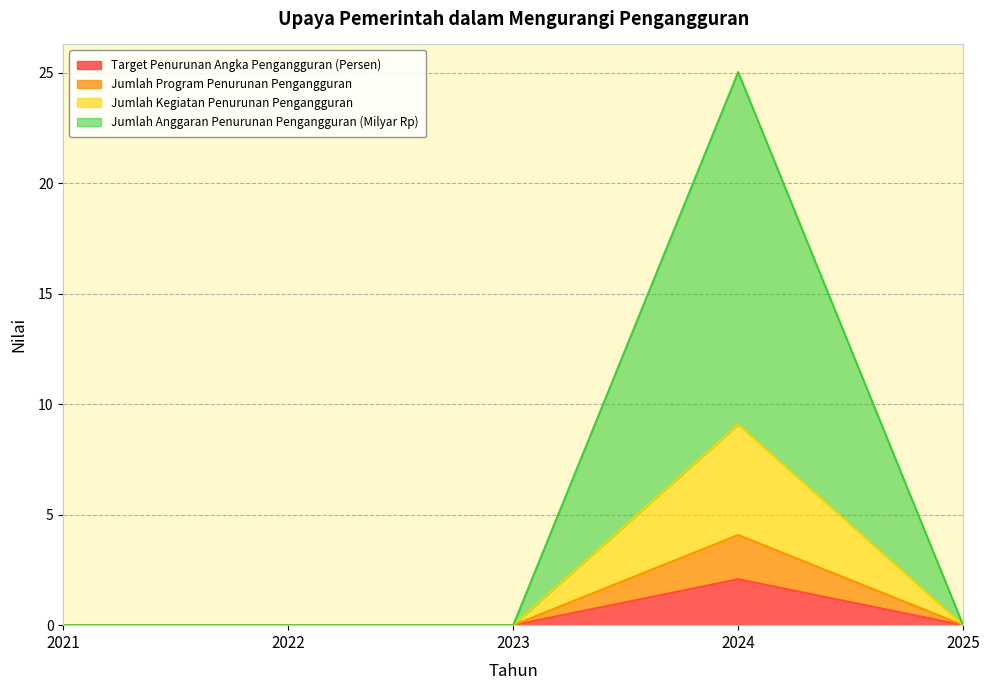

Which category has the highest value across all series?

2024